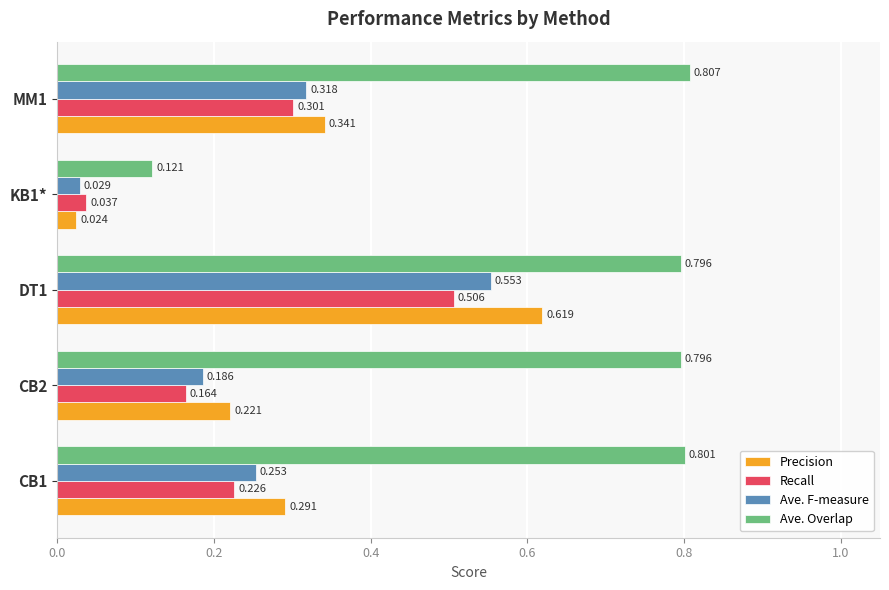

Is the value of Recall at CB2 greater than the value of Ave. Overlap at DT1?

No